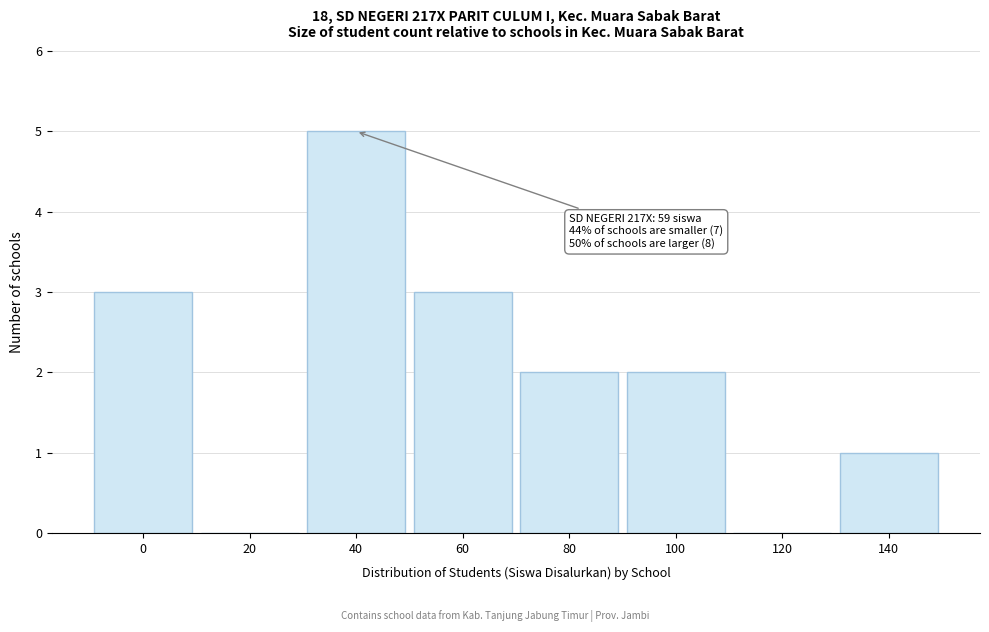

Reading left to right, list all the values displayed in this chart.

0=3	20=0	40=5	60=3	80=2	100=2	120=0	140=1